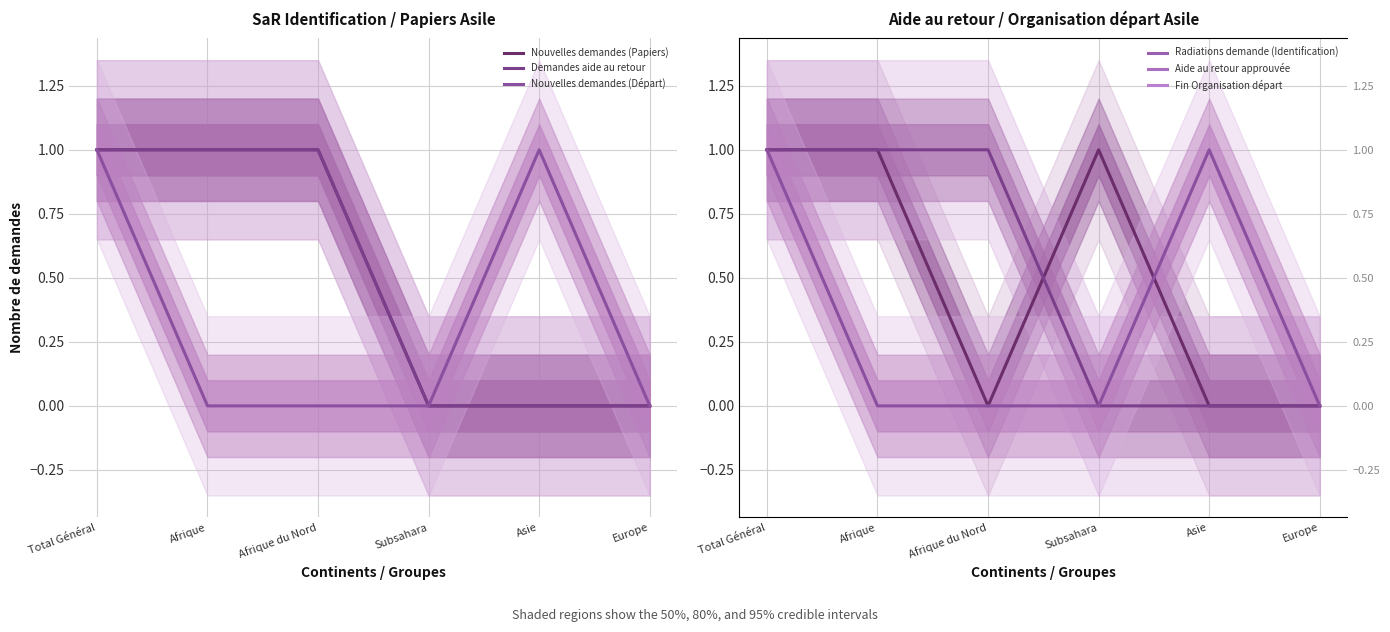

Count the number of categories in the chart.

6